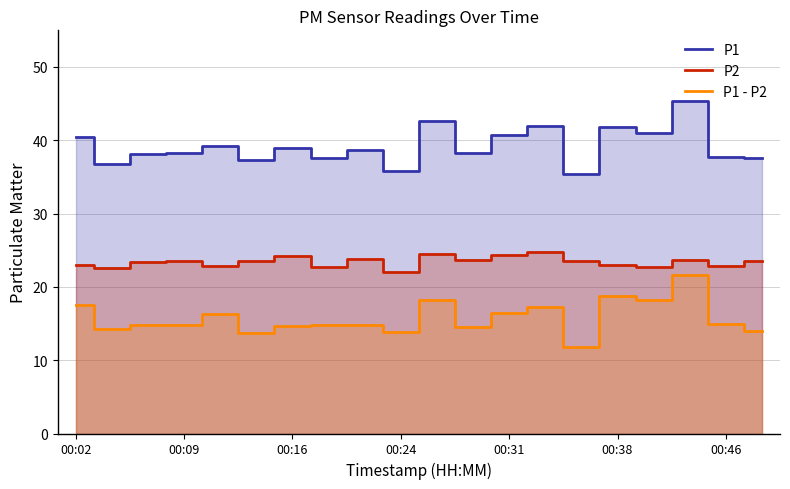

True or false: P1 - P2 has a value of 26.3 at 00:46.

False